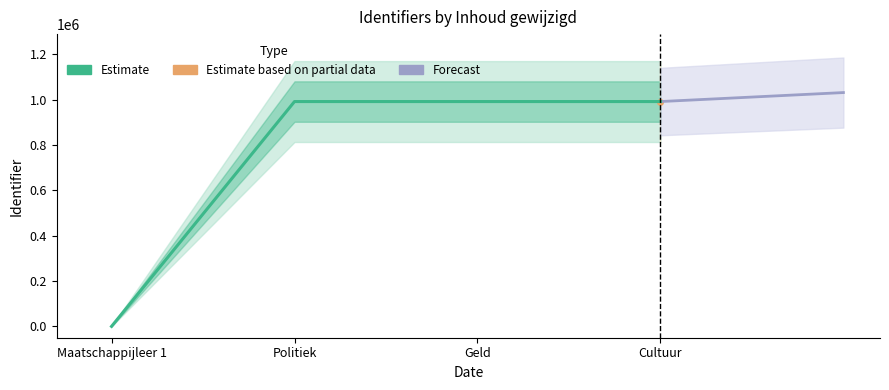

List the labels in order of value, largest first.

Cultuur, Geld, Politiek, Maatschappijleer 1